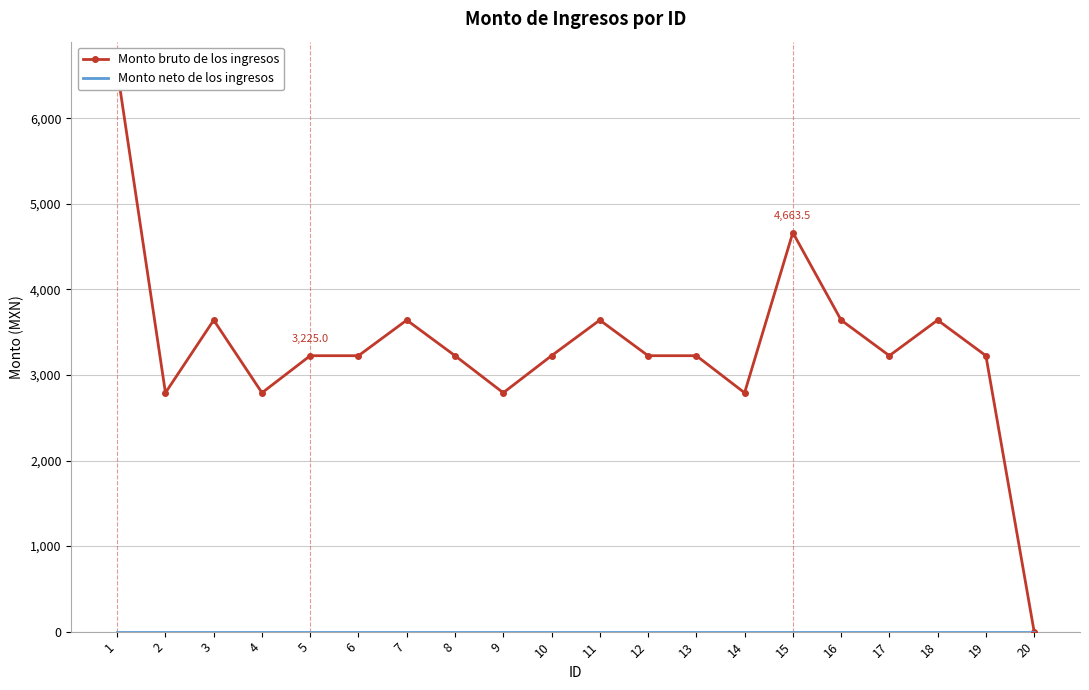

Rank the series at 15 from lowest to highest value.

Monto neto de los ingresos, Monto bruto de los ingresos